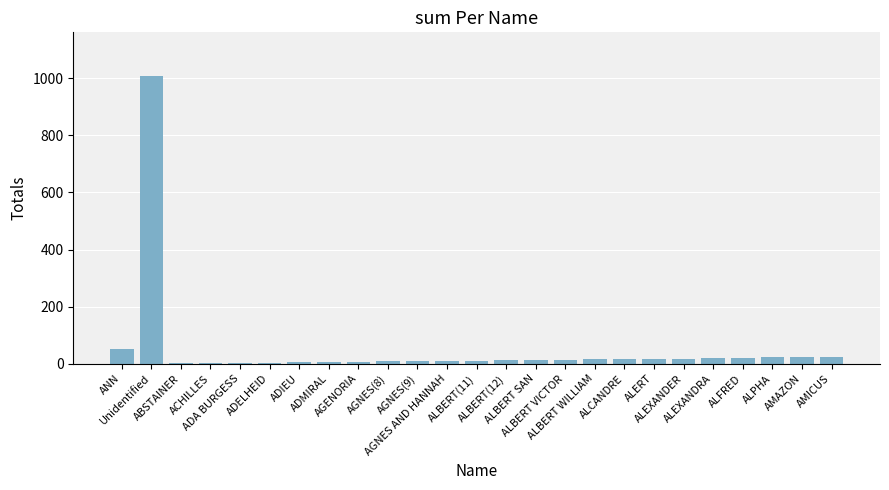

What is the maximum value shown in the chart?

1009